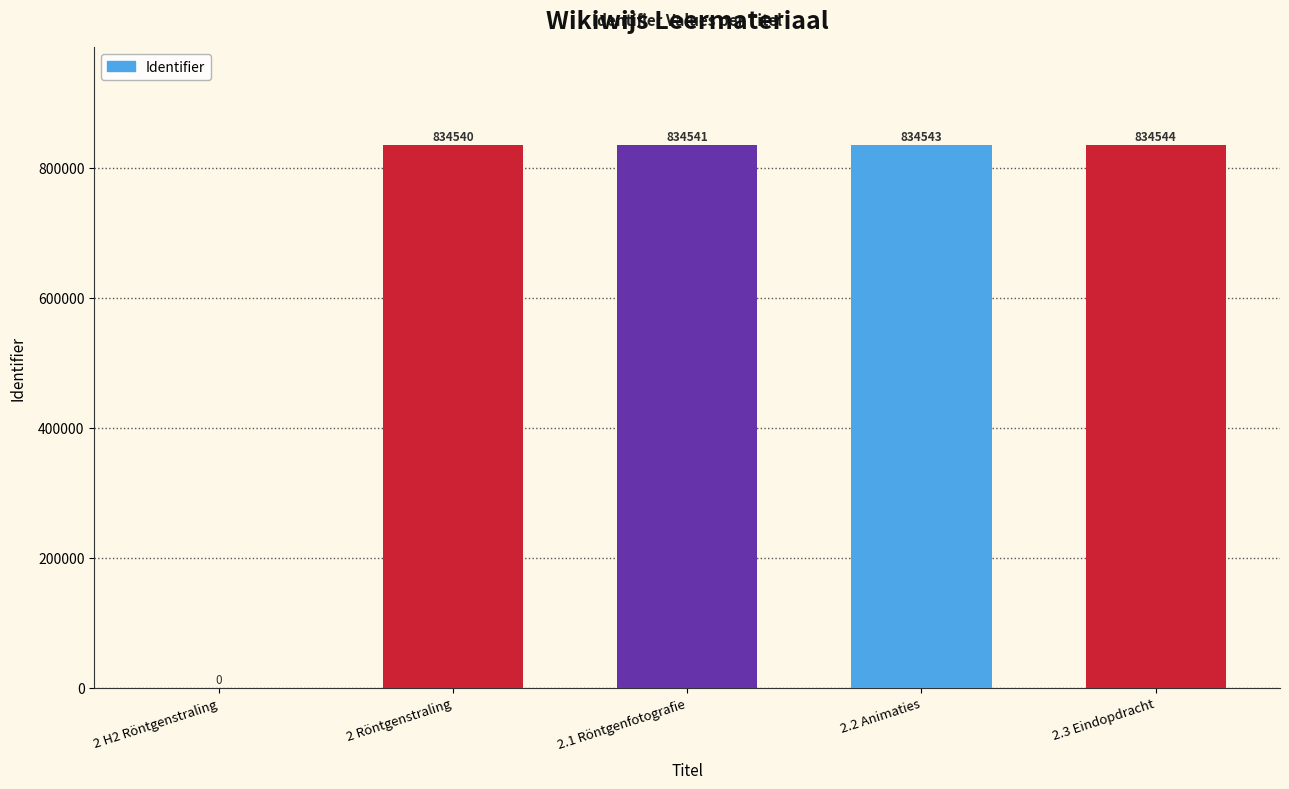

What is the change in value from 2 Röntgenstraling to 2.1 Röntgenfotografie?

+1